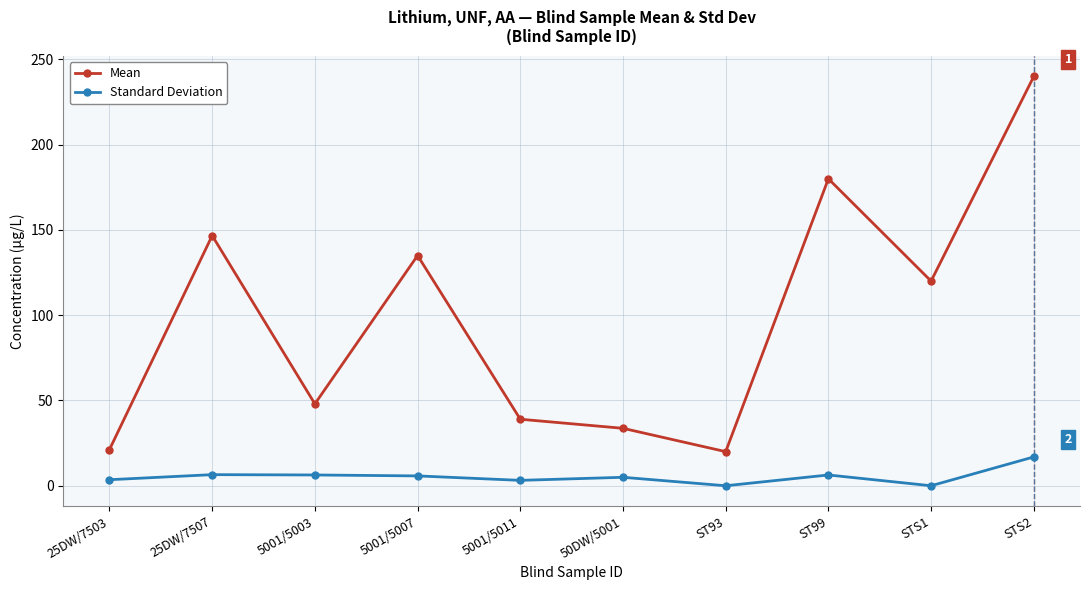

What is the difference between the maximum and minimum values in the Standard Deviation series?

16.9